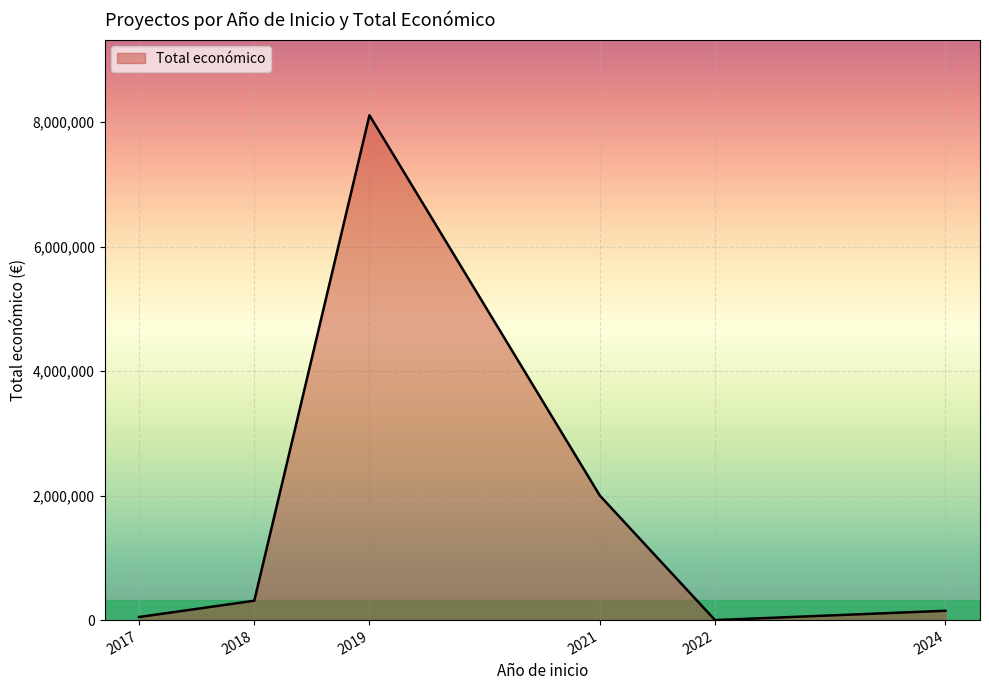

What is the maximum value shown in the chart?

8110990